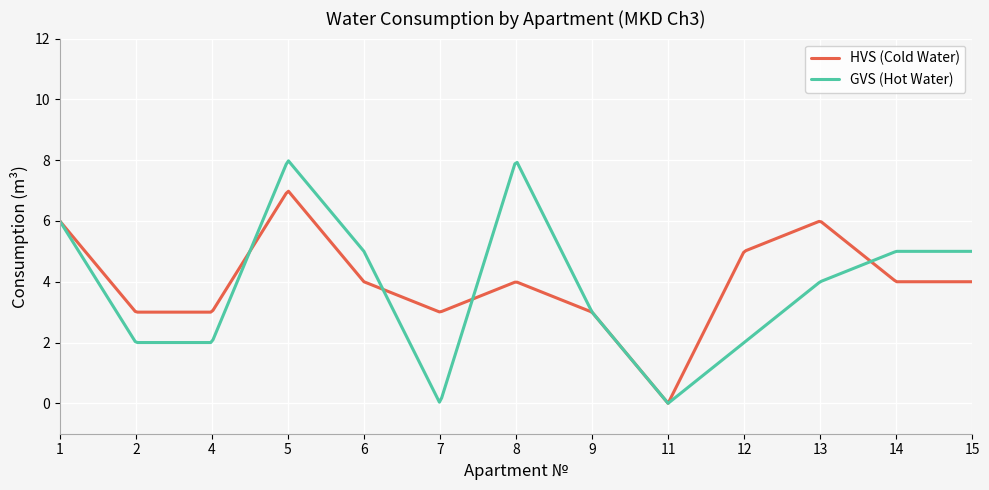

What is the maximum value shown in the chart?

8.0